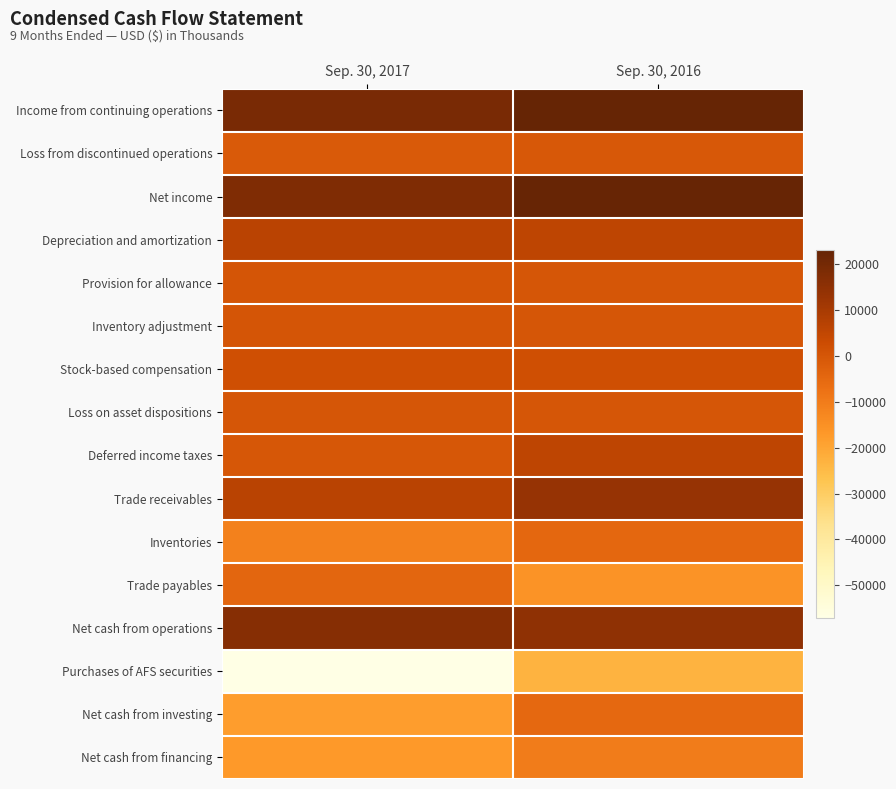

Which series changed the most between Sep. 30, 2017 and Sep. 30, 2016?

Purchases of AFS securities